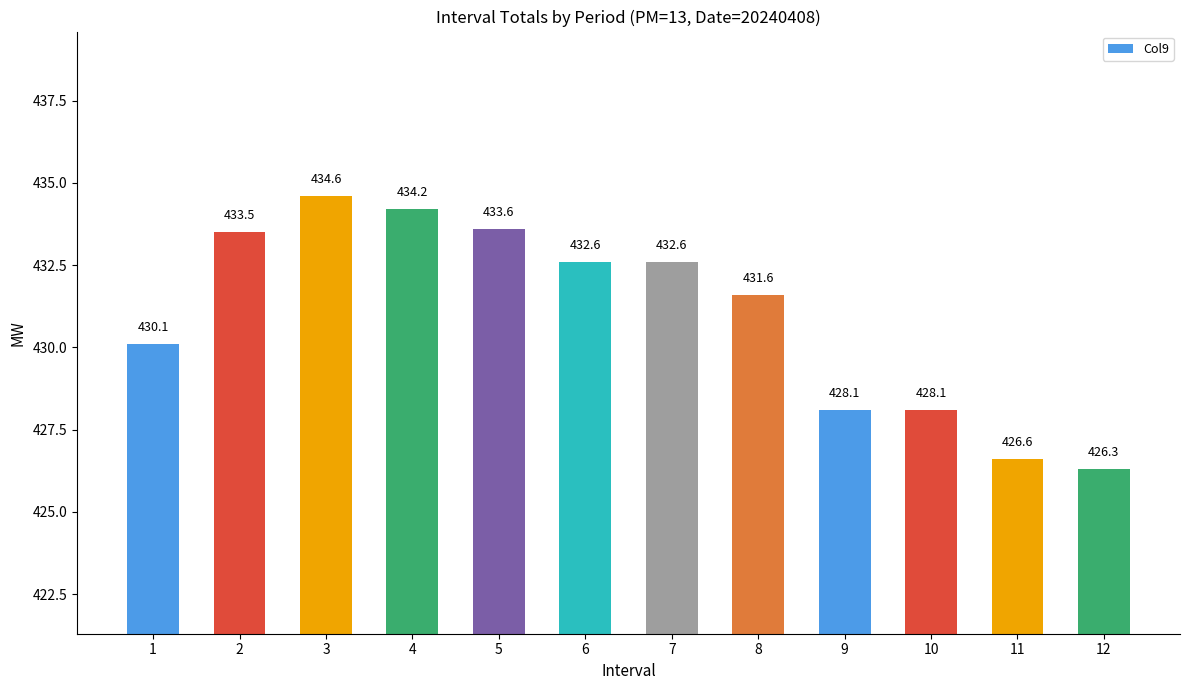

Which category has the lowest value across all series?

12